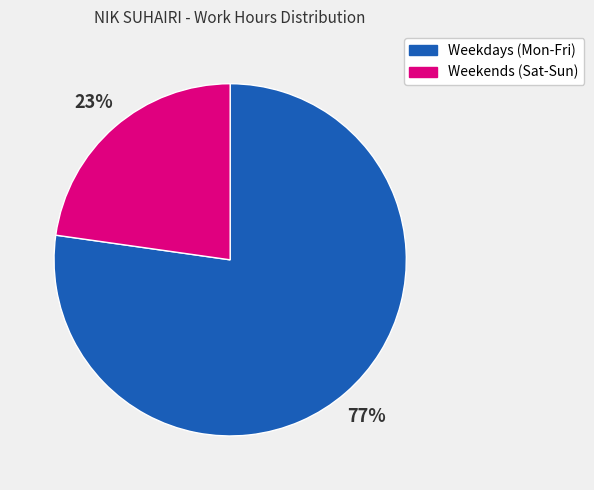

To the nearest percent, what portion does Weekdays (Mon-Fri) represent?

77%